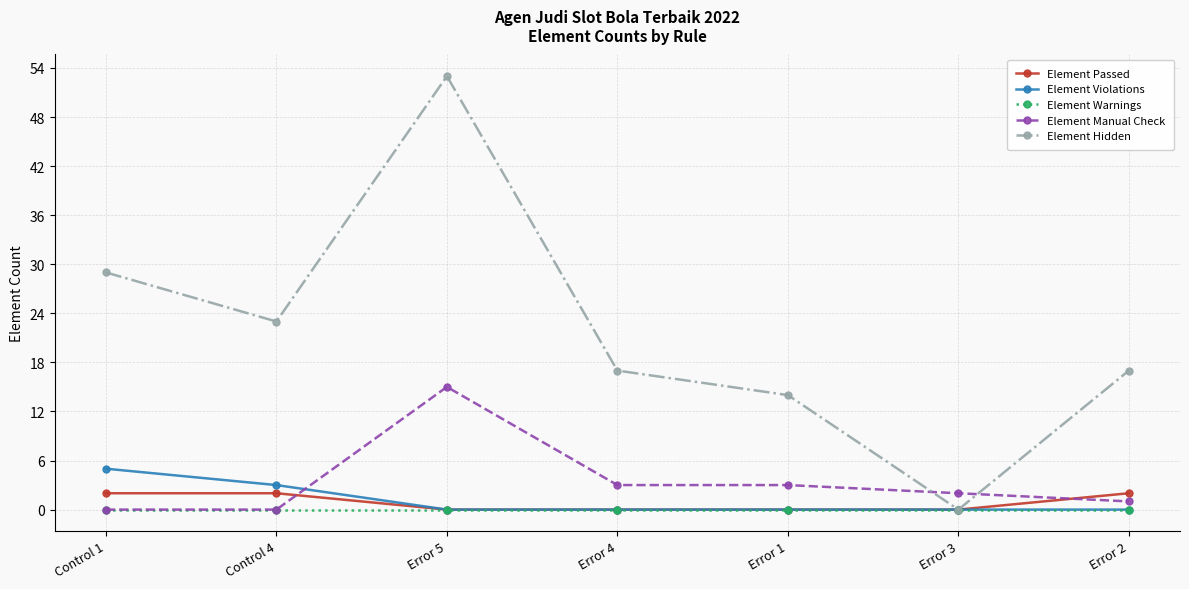

How many lines are shown in the chart?

5